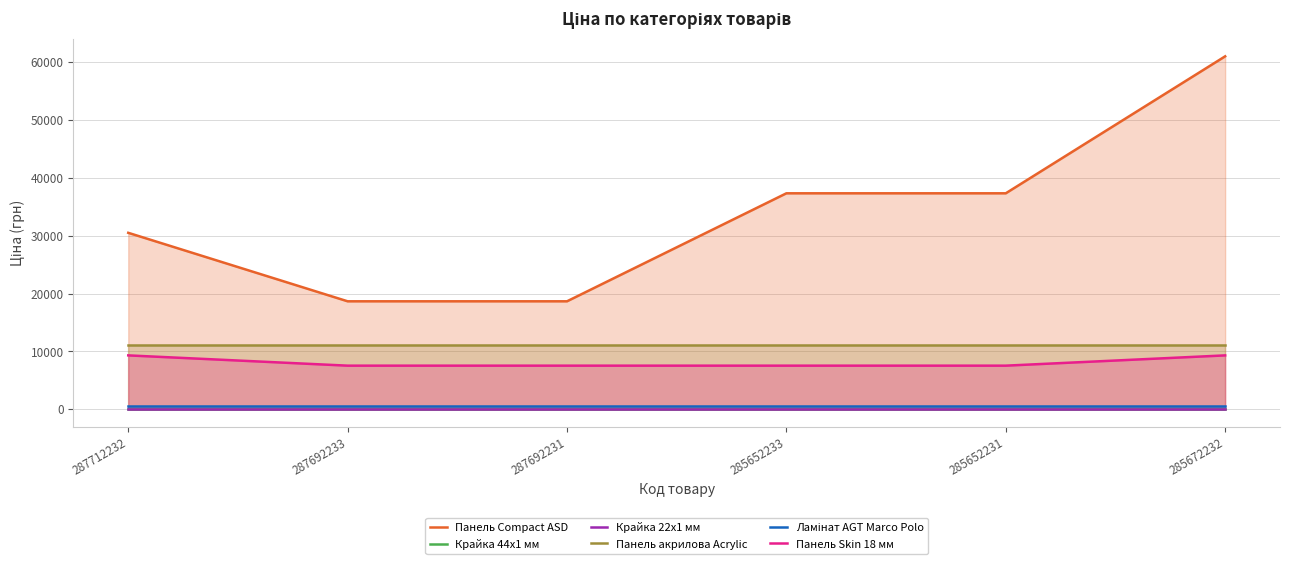

What is the label of the 2nd point from the left?

287692233